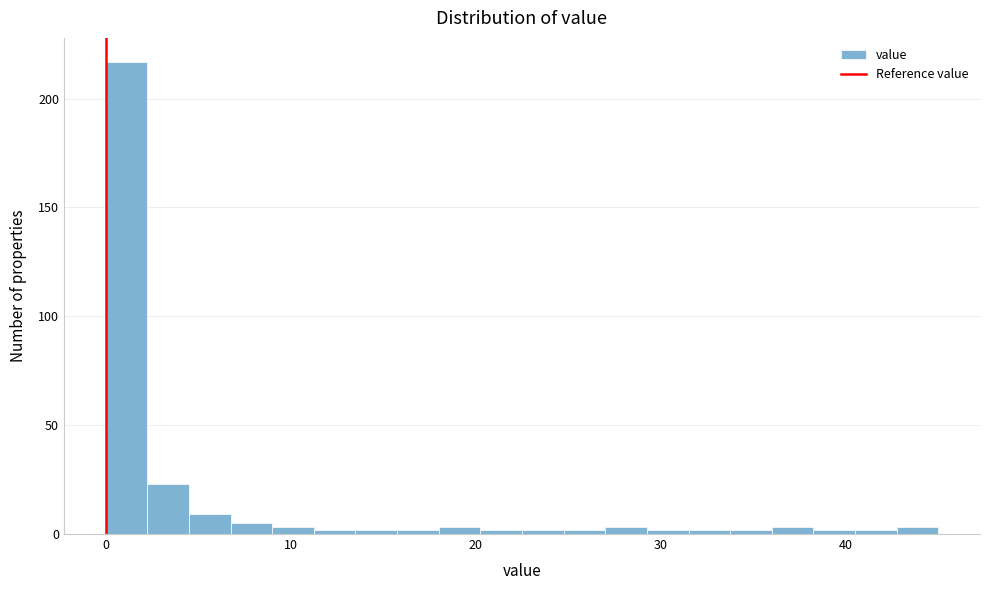

Read against the x-axis, roughly where is the centre of the tallest bar?

1